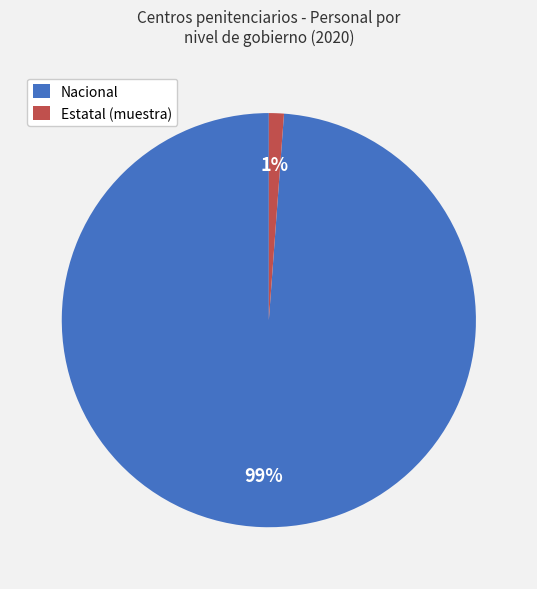

To the nearest percent, what percentage of the pie is Estatal (muestra)?

1%